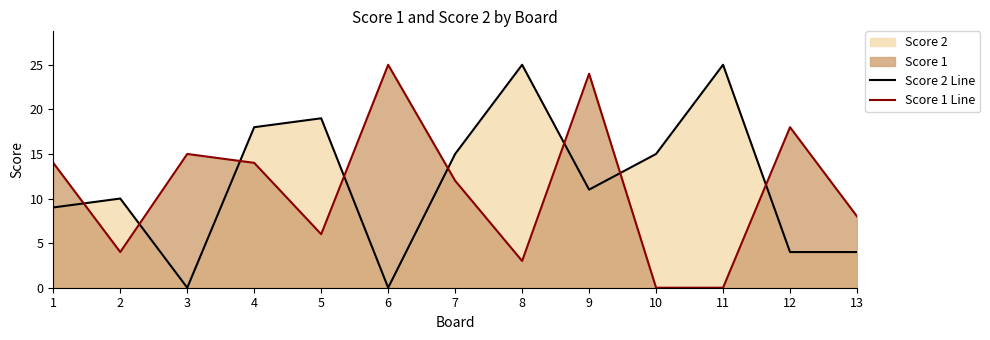

True or false: Score 1 Line has a value of -10 at 10.

False